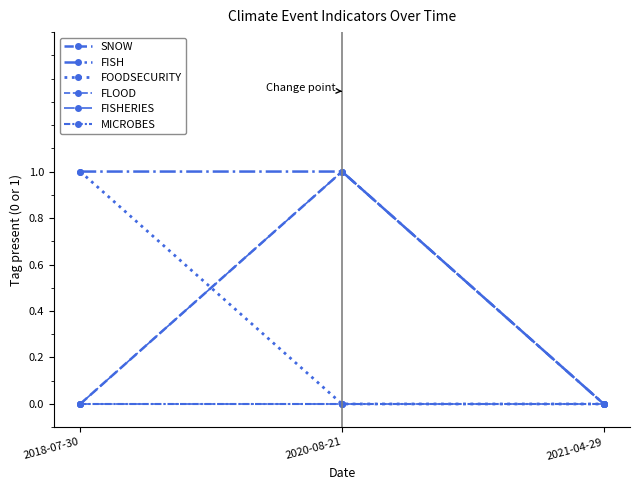

Is this an area chart (filled region under the line)?

No